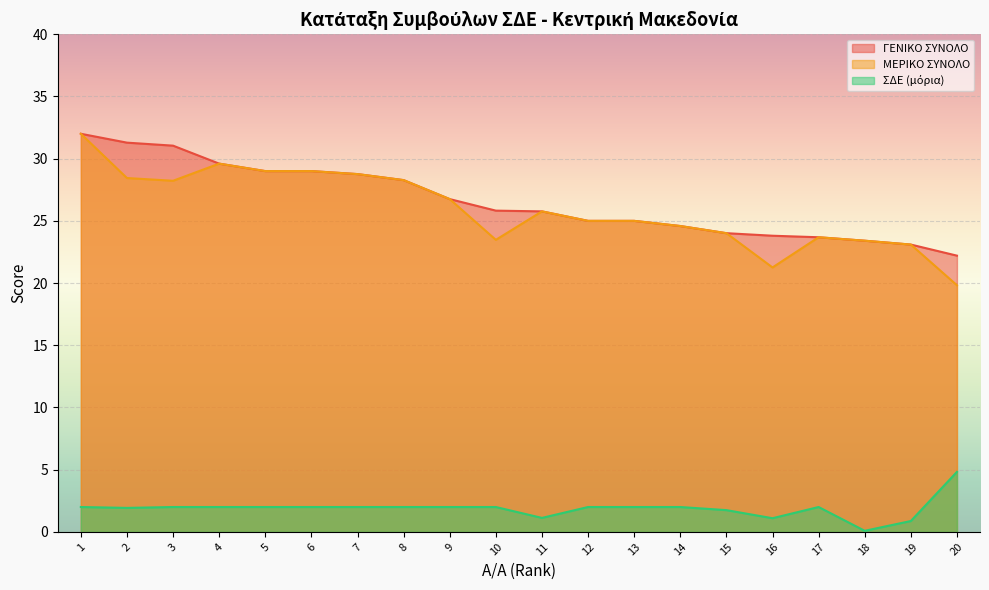

Reading right to left, transcribe all the data shown in this chart.

ΓΕΝΙΚΟ ΣΥΝΟΛΟ: 22.2	23.1	23.4	23.7	23.8	24.0	24.6	25.0	25.0	25.8	25.8	26.8	28.3	28.8	29.0	29.0	29.6	31.0	31.3	32.0
ΜΕΡΙΚΟ ΣΥΝΟΛΟ: 19.8	23.1	23.4	23.7	21.3	24.0	24.6	25.0	25.0	25.8	23.5	26.8	28.3	28.8	29.0	29.0	29.6	28.2	28.4	32.0
ΣΔΕ (μόρια): 4.8	0.9	0.1	2.0	1.1	1.8	2.0	2.0	2.0	1.1	2.0	2.0	2.0	2.0	2.0	2.0	2.0	2.0	1.9	2.0